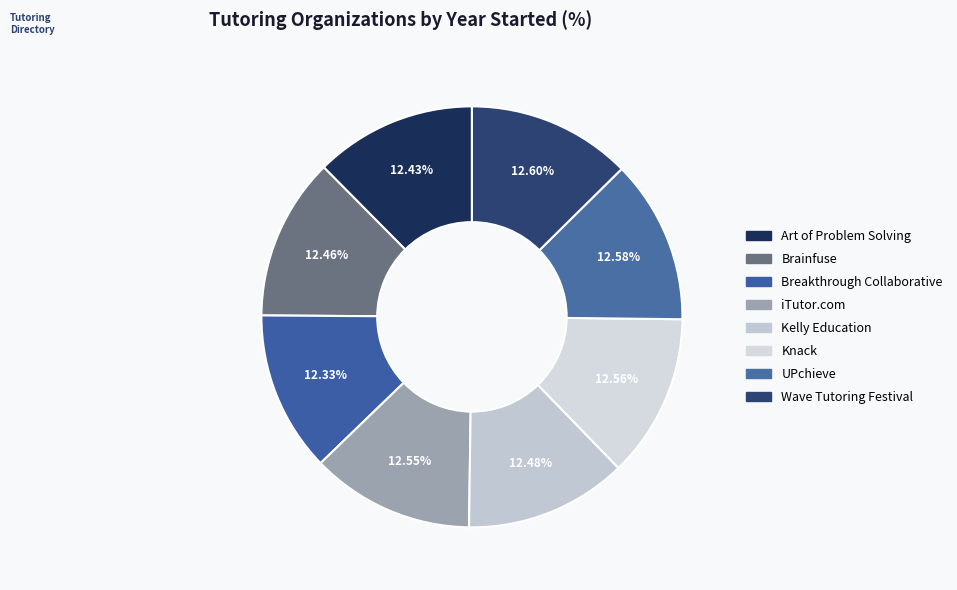

Does iTutor.com account for over 50% of the chart?

No